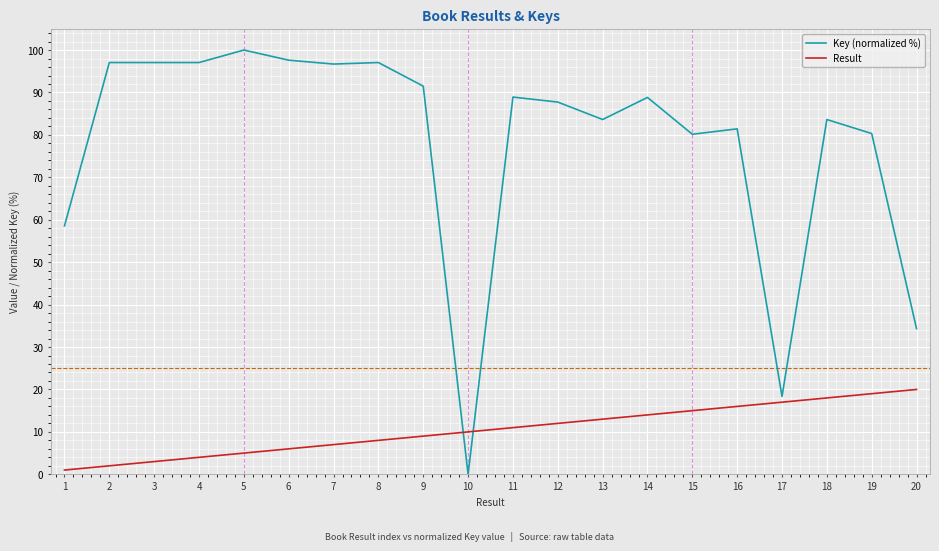

True or false: Key (normalized %) has more than 2 interior local peaks.

True